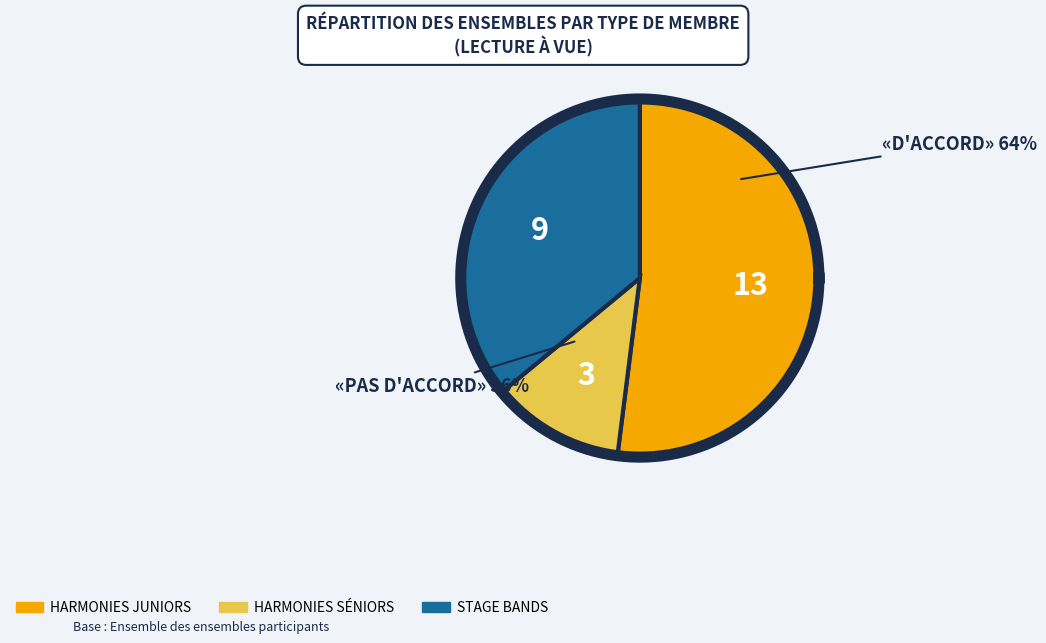

What is the smallest slice in the pie chart?

Harmonies séniors